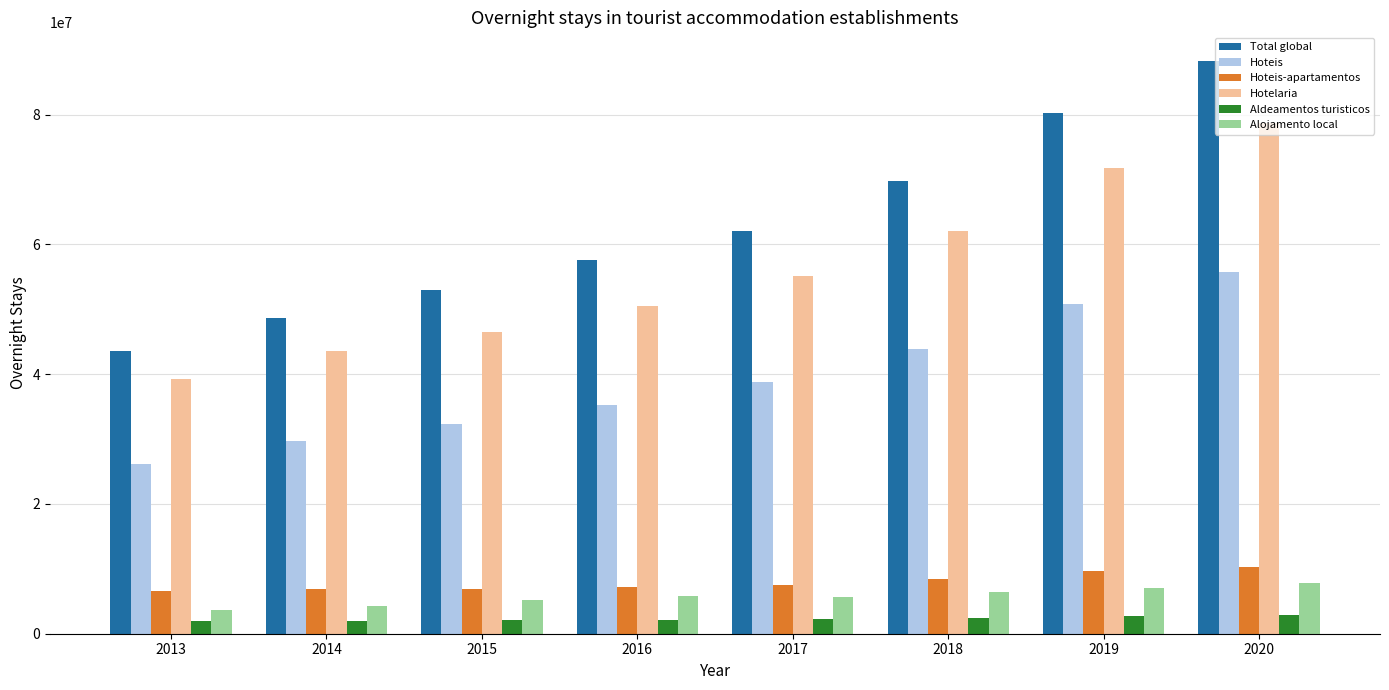

Is the value of Total global at 2019 greater than the value of Alojamento local at 2014?

Yes